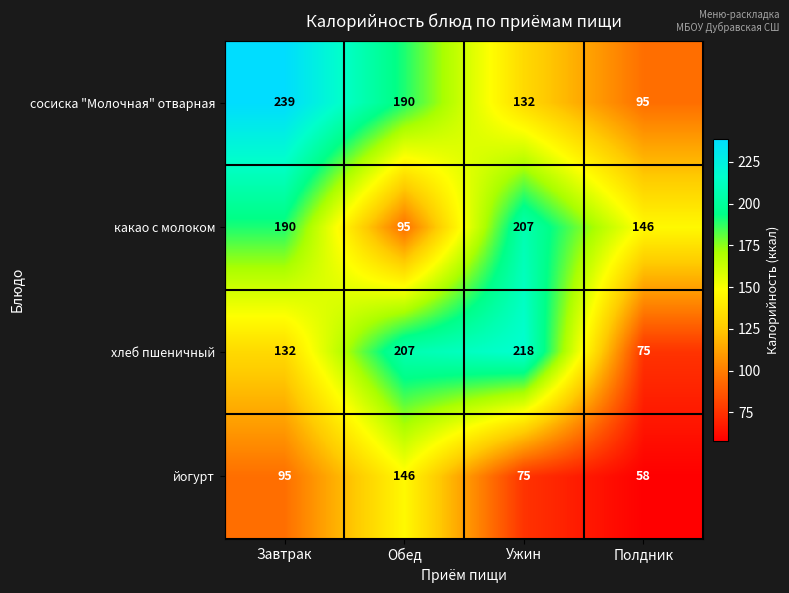

What is the total value across all series at Обед?

638